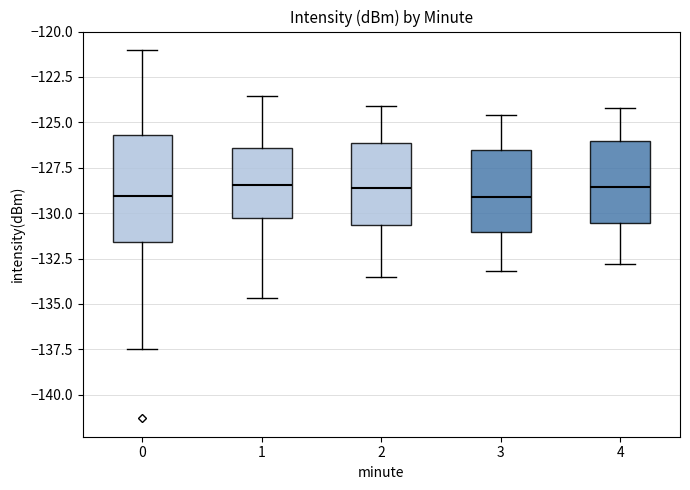

Reading left to right, transcribe this box plot: for each box, give where its median line is, the range the box spans, and where its two whiskers end, as read against the y-axis. The values are not printed on the chart, so give them approximately, as read against the axis.

0: median -129.0, box -131.5 to -125.5, whiskers -137.5 to -121.0
1: median -128.5, box -130.0 to -126.5, whiskers -134.5 to -123.5
2: median -128.5, box -130.5 to -126.0, whiskers -133.5 to -124.0
3: median -129.0, box -131.0 to -126.5, whiskers -133.0 to -124.5
4: median -128.5, box -130.5 to -126.0, whiskers -133.0 to -124.0